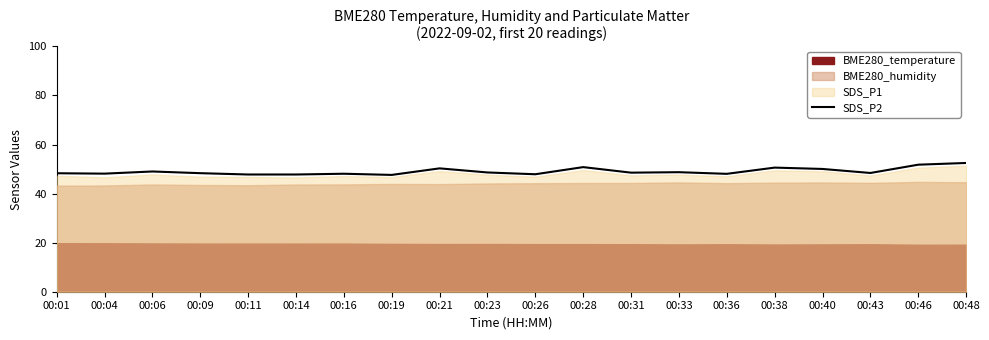

At which category does the data reach its first local peak?

00:06